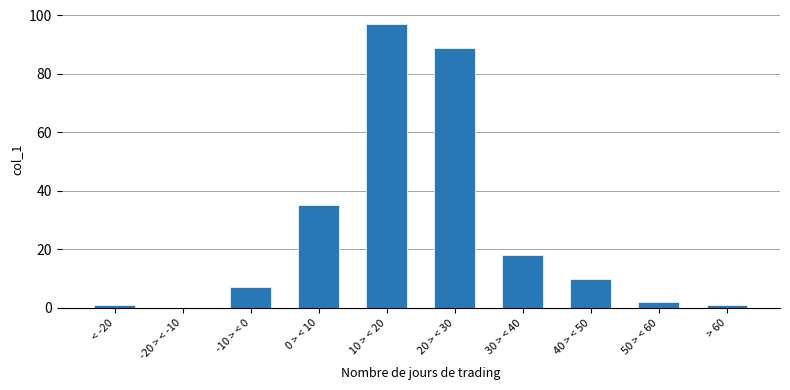

What is the average value?

26